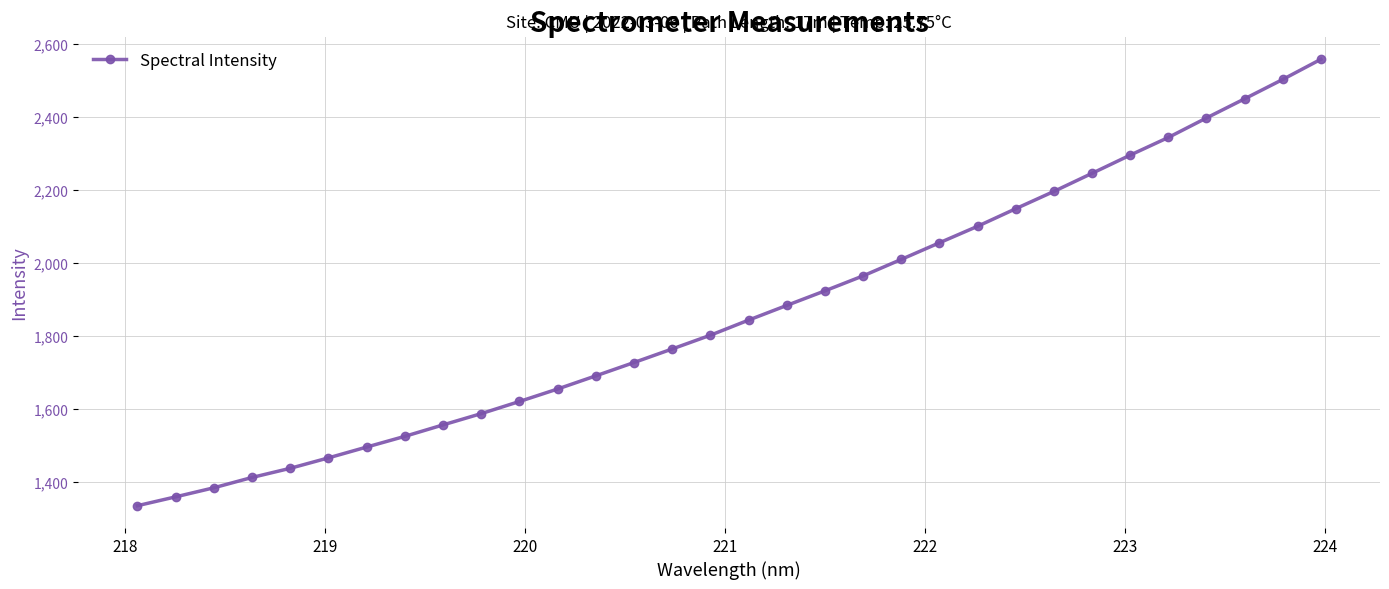

Does the chart have visible grid lines?

Yes